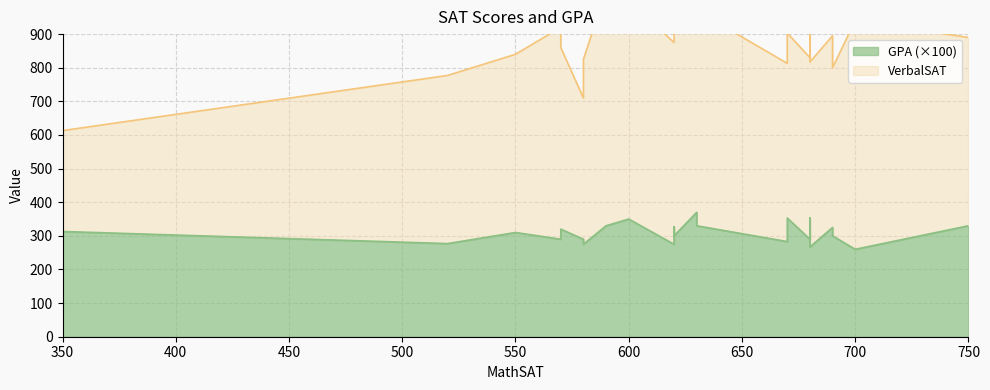

What is the total value across all series at 680?

542.9